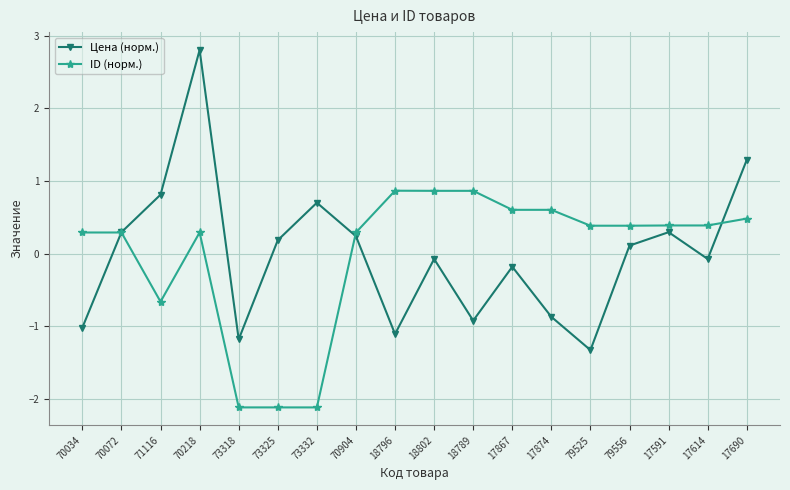

What is the lowest value of the ID (норм.) series?

-2.1